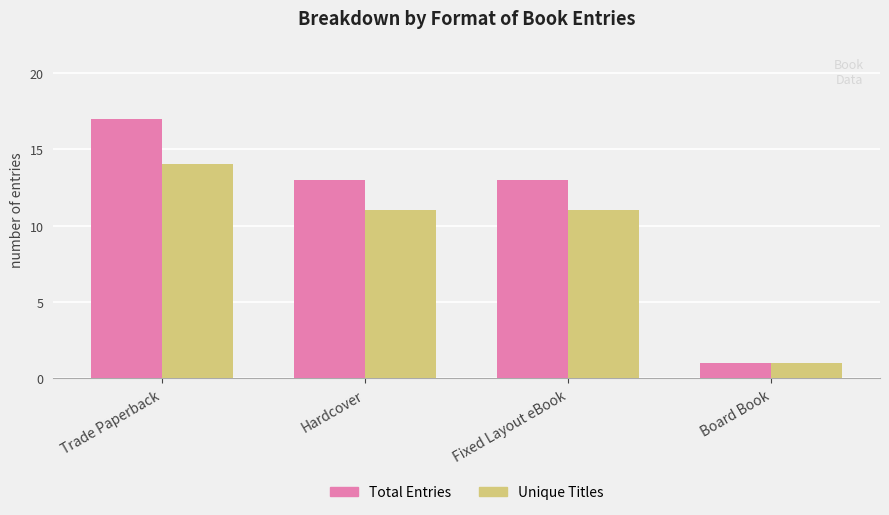

Which series has the largest total across all categories?

Total Entries